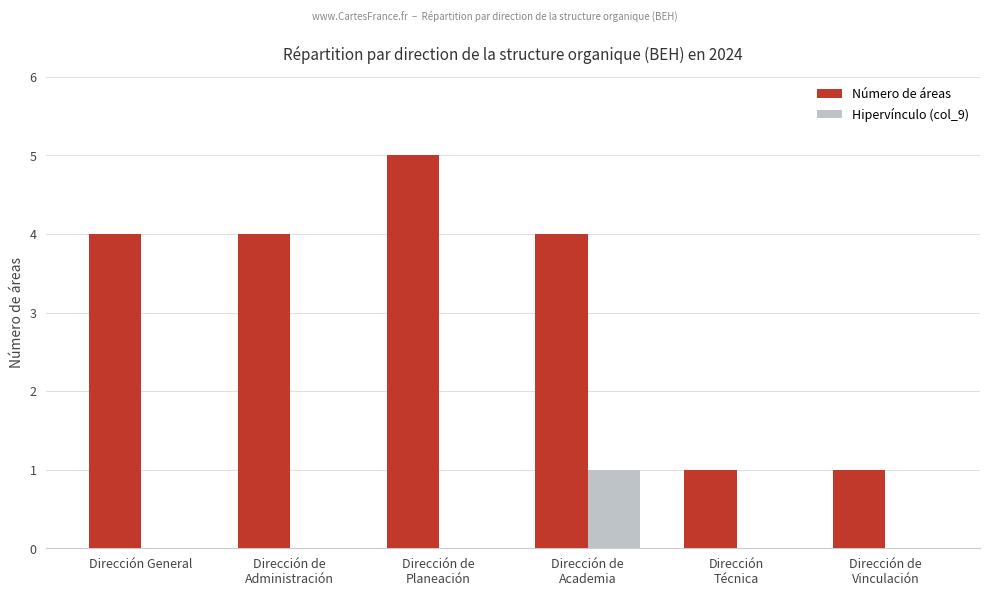

The value of Número de áreas at Dirección General is 4. True or false?

True